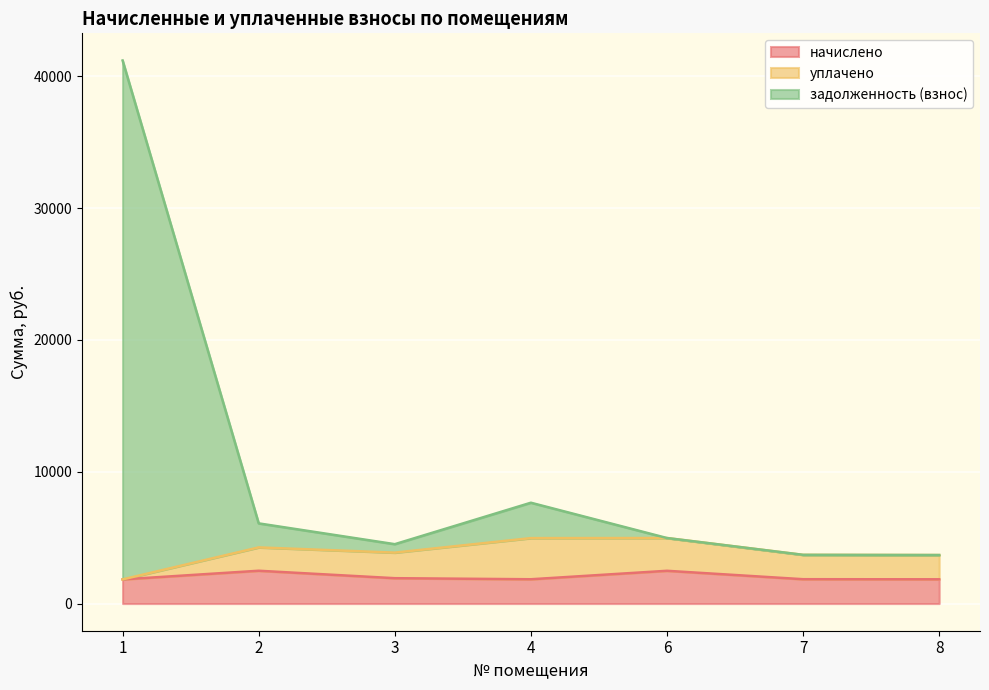

Which has a higher value, 8 or 7?

7